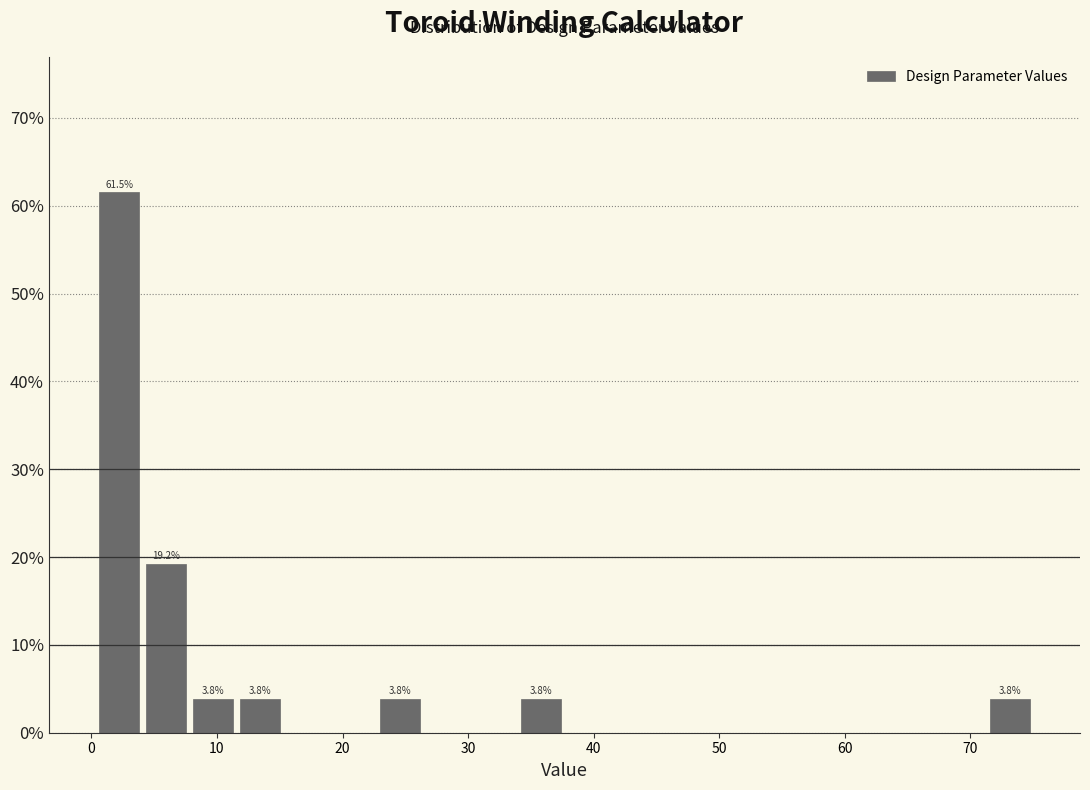

Read against the x-axis, roughly where is the centre of the tallest bar?

2